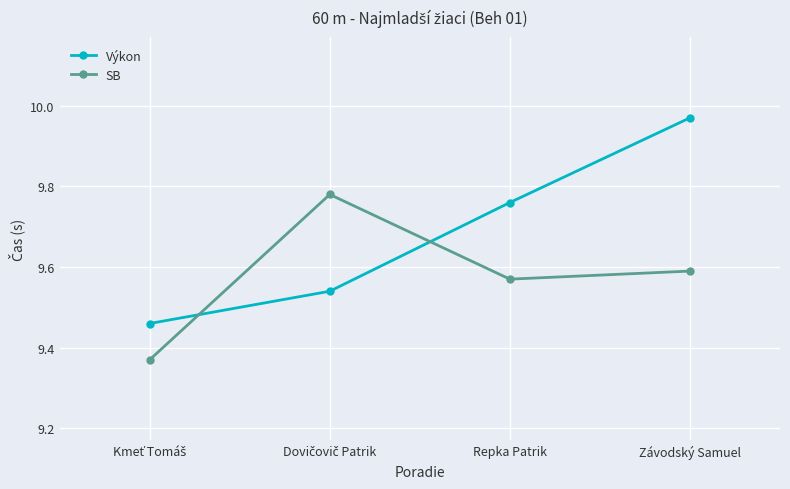

At which category does SB reach its first local valley?

Repka Patrik